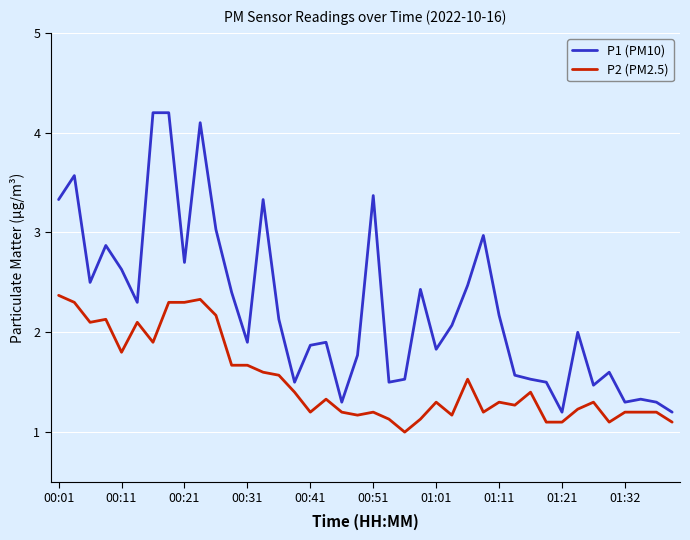

What is the smallest value displayed?

1.0